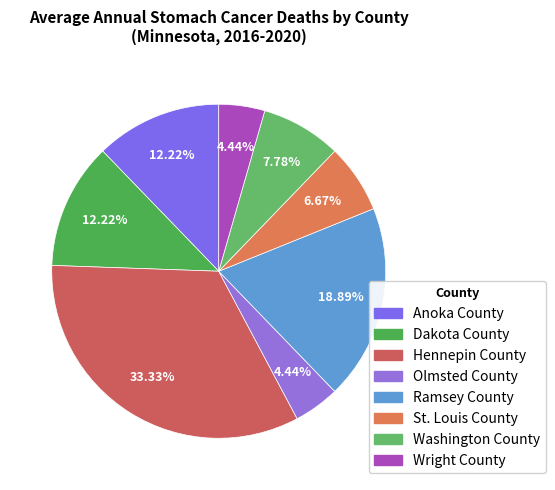

The Dakota County slice represents 26% of the pie. True or false?

False